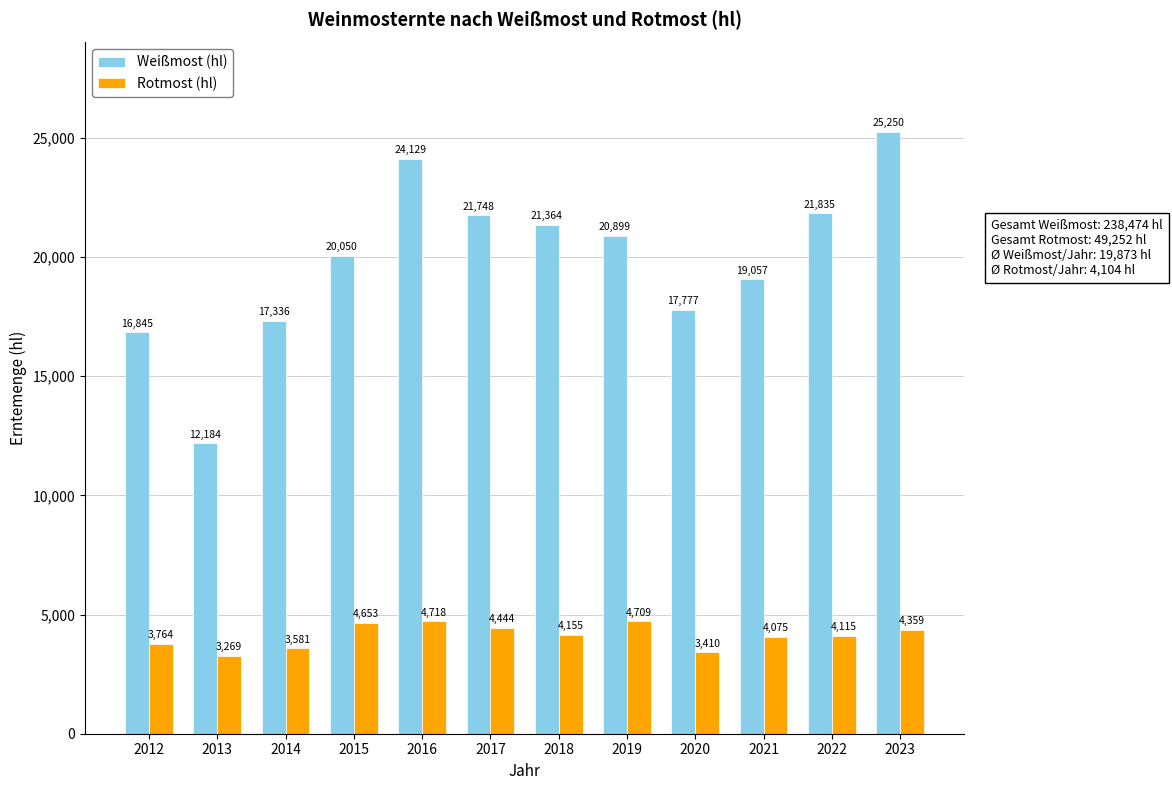

The value of Weißmost (hl) at 2022 is 10453. True or false?

False